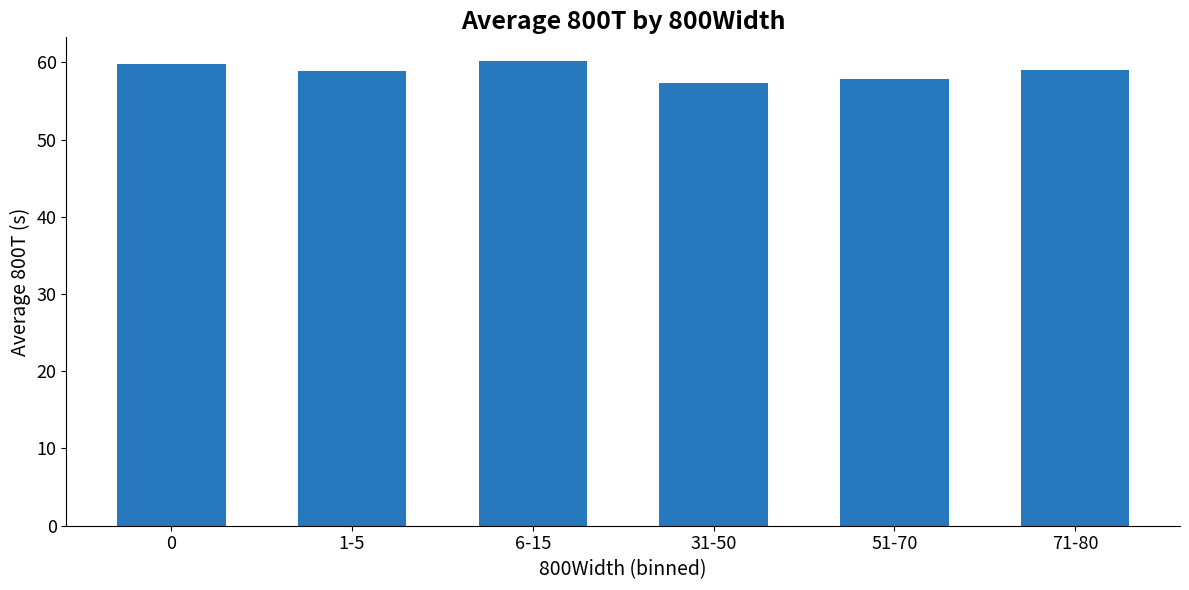

What is the smallest value displayed?

57.4